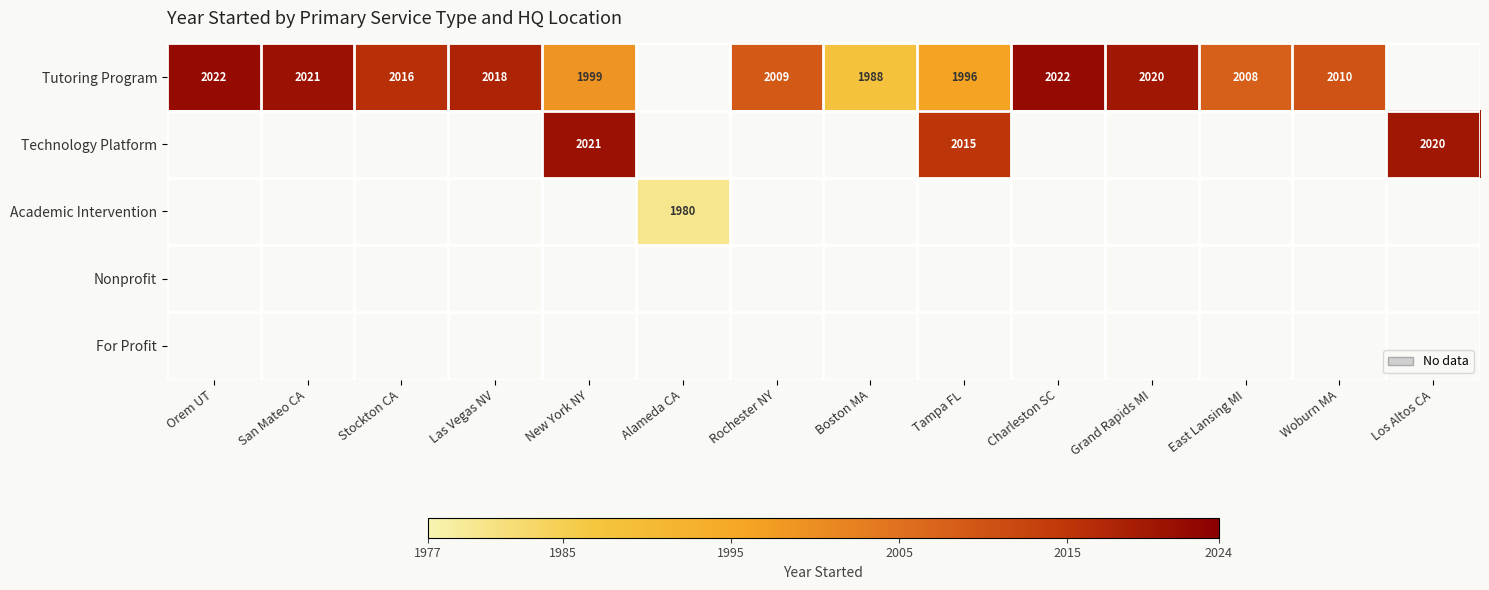

What is the smallest value displayed?

1980.0